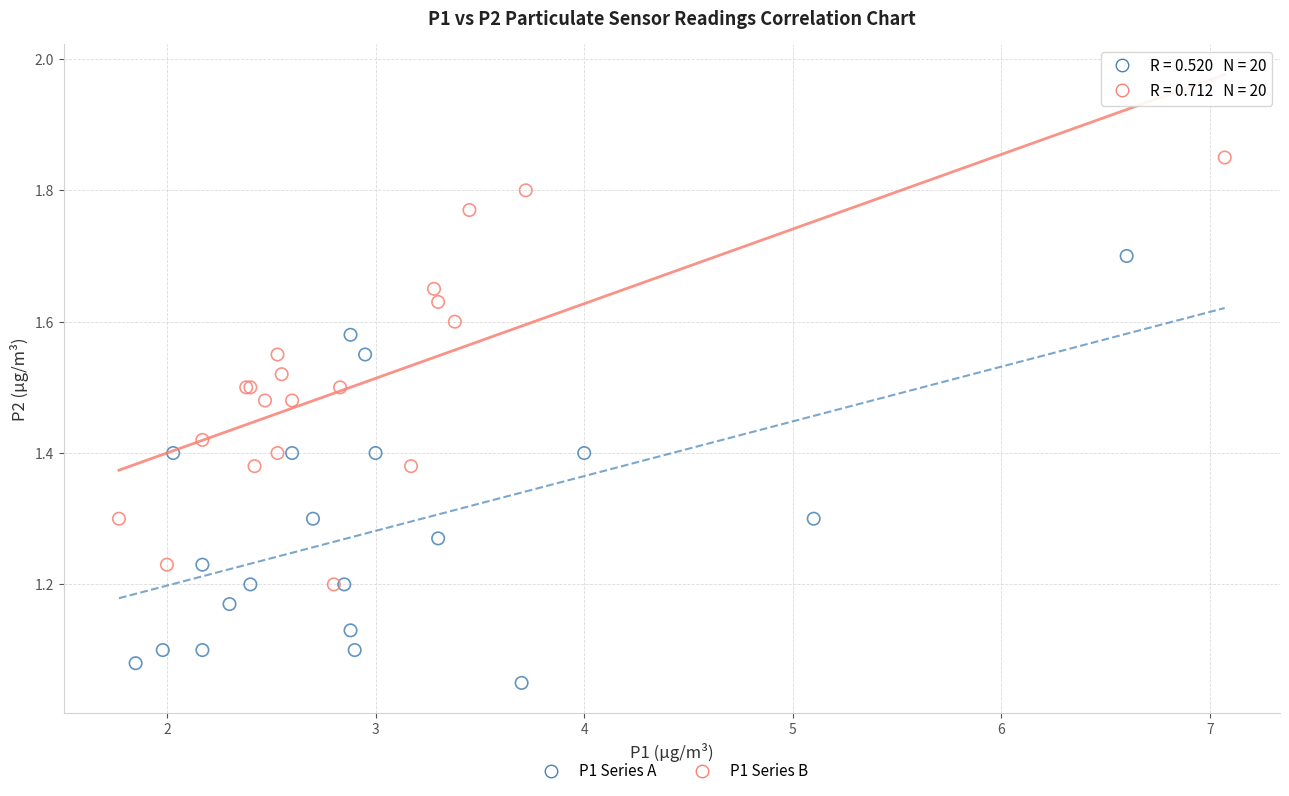

Which series reaches the minimum Y coordinate?

P1 Series A